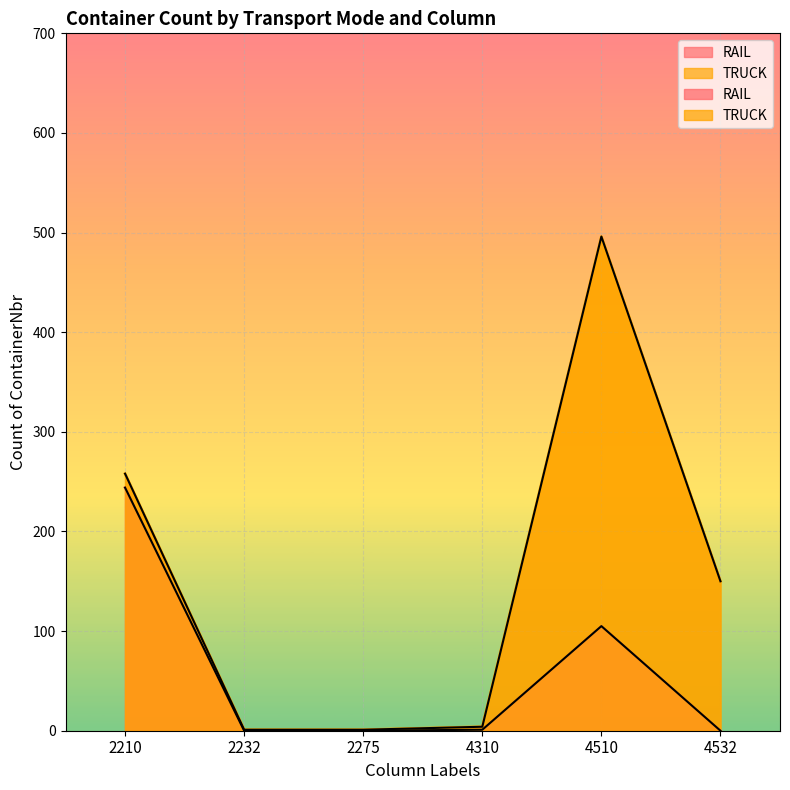

At how many categories does at least one series exceed 276?

1